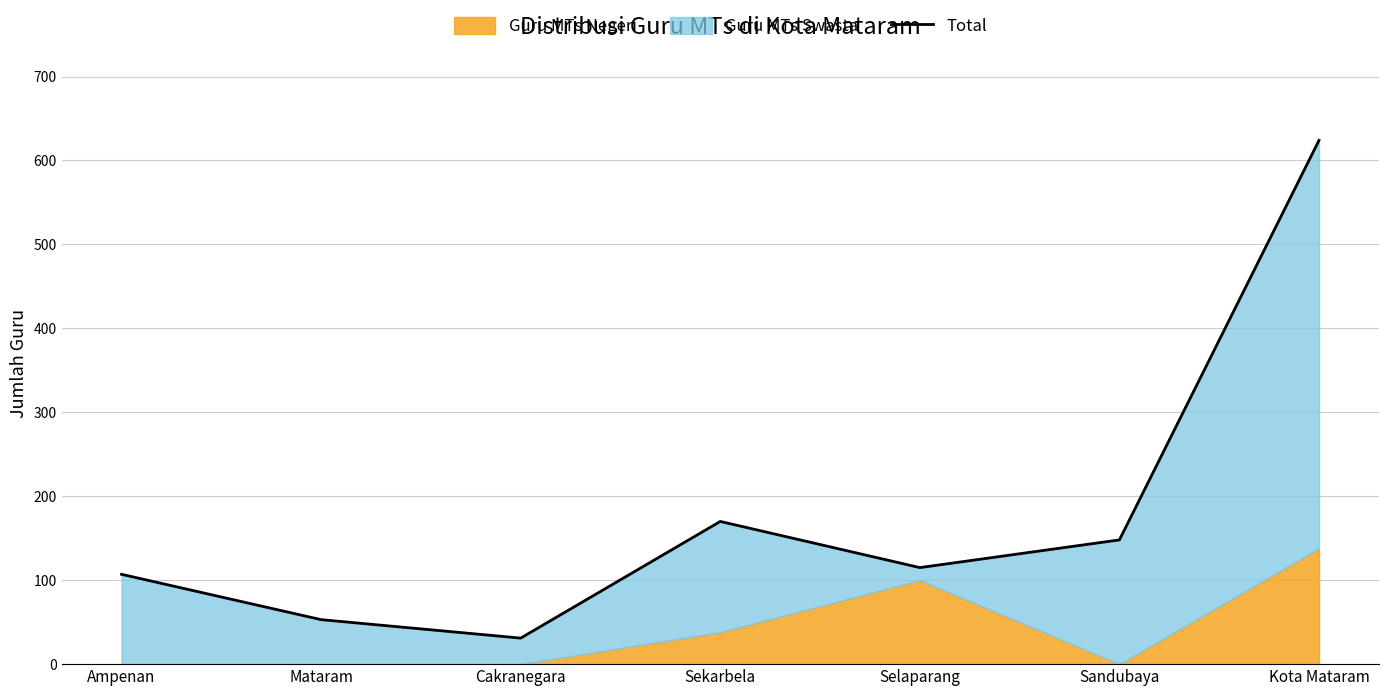

What is the average value?

178